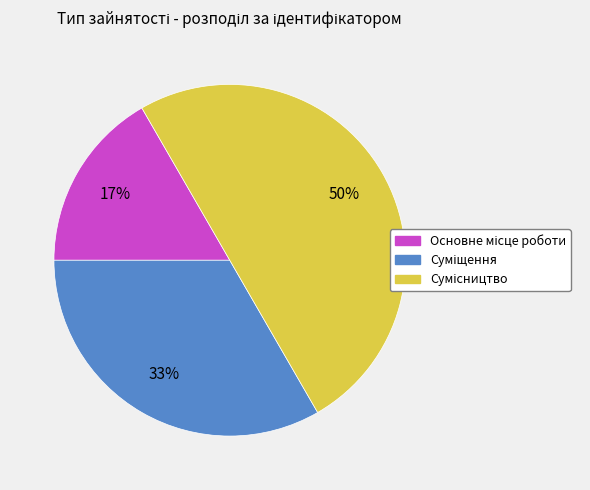

To the nearest percent, what is the difference between the largest and smallest slice percentages?

33%